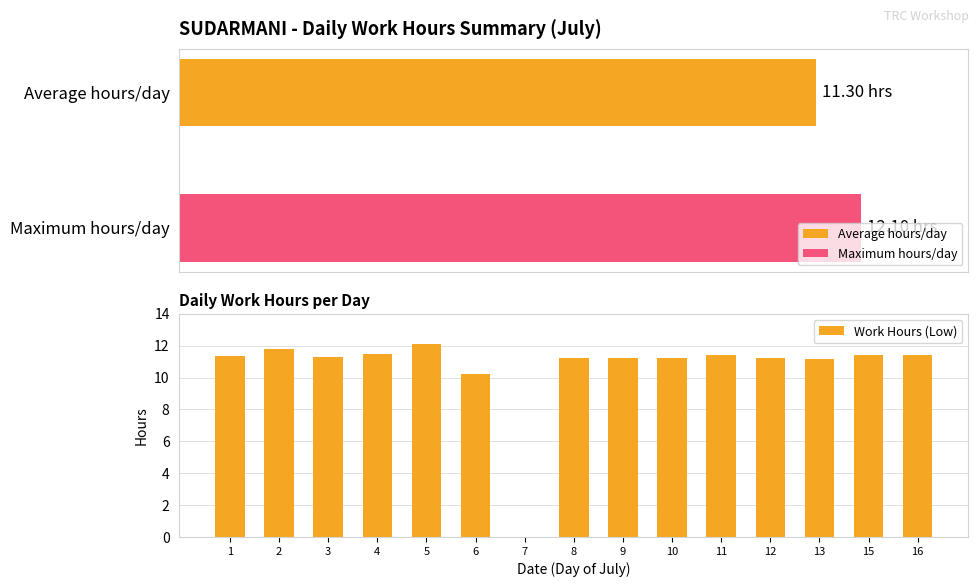

Does the chart contain any negative values?

No